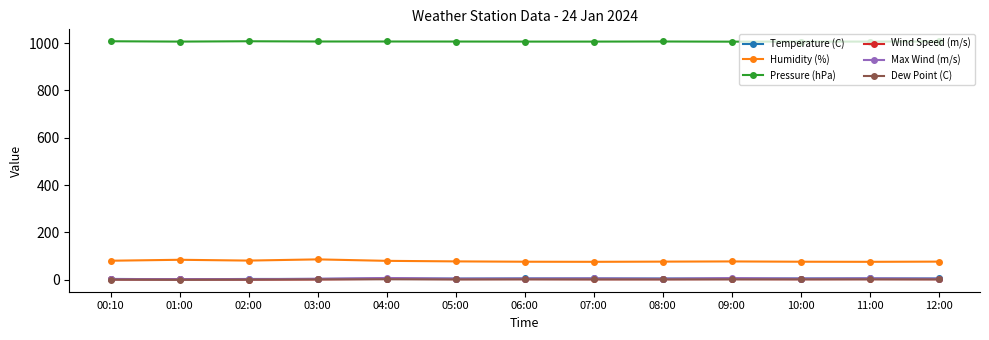

True or false: Dew Point (C) has more than 0 interior local peaks.

True